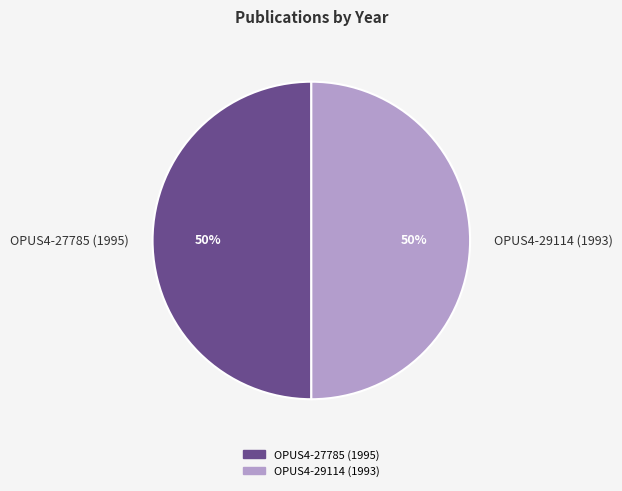

How many segments does this pie chart have?

2